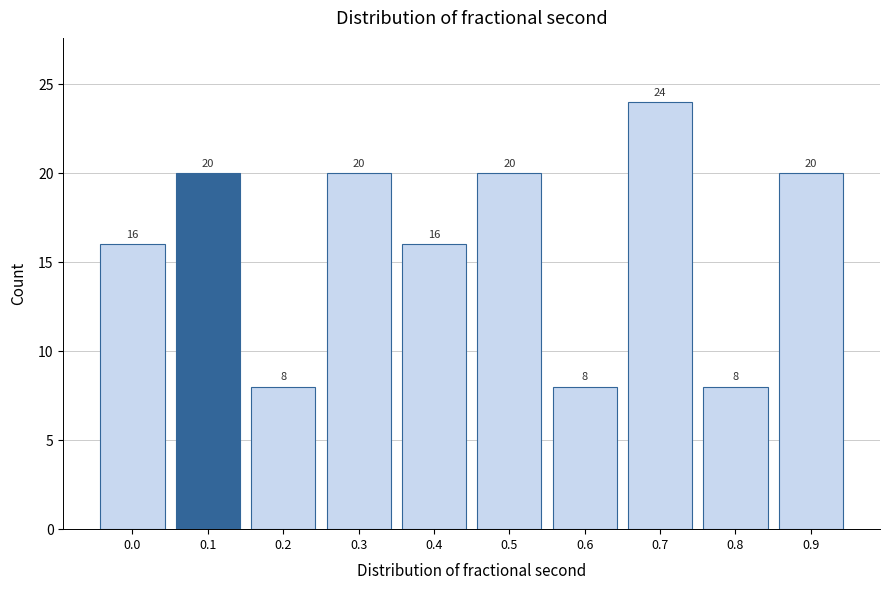

Reading left to right, what are all the values shown in this chart?

16	20	8	20	16	20	8	24	8	20